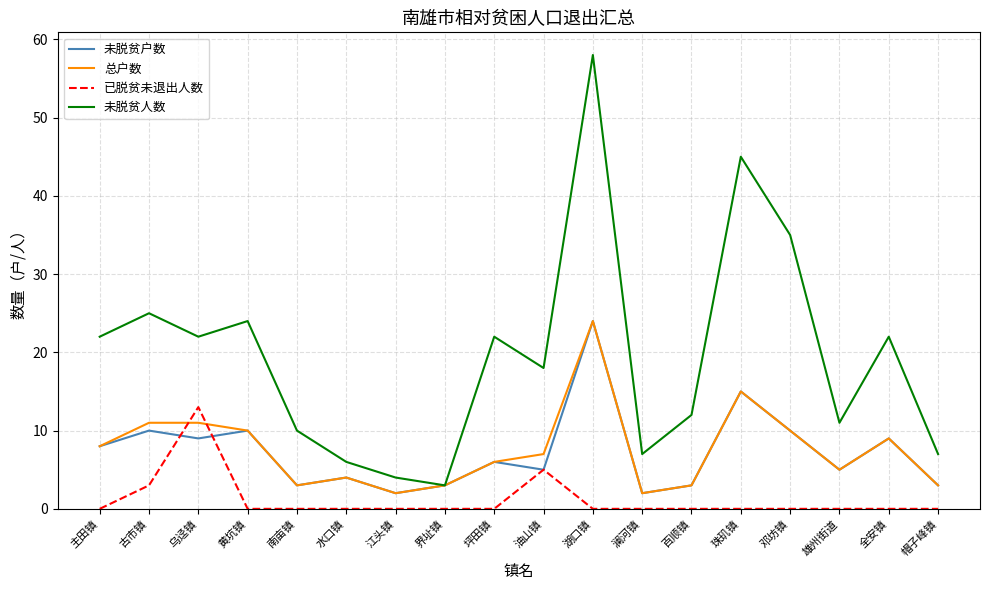

How many lines are shown in the chart?

4